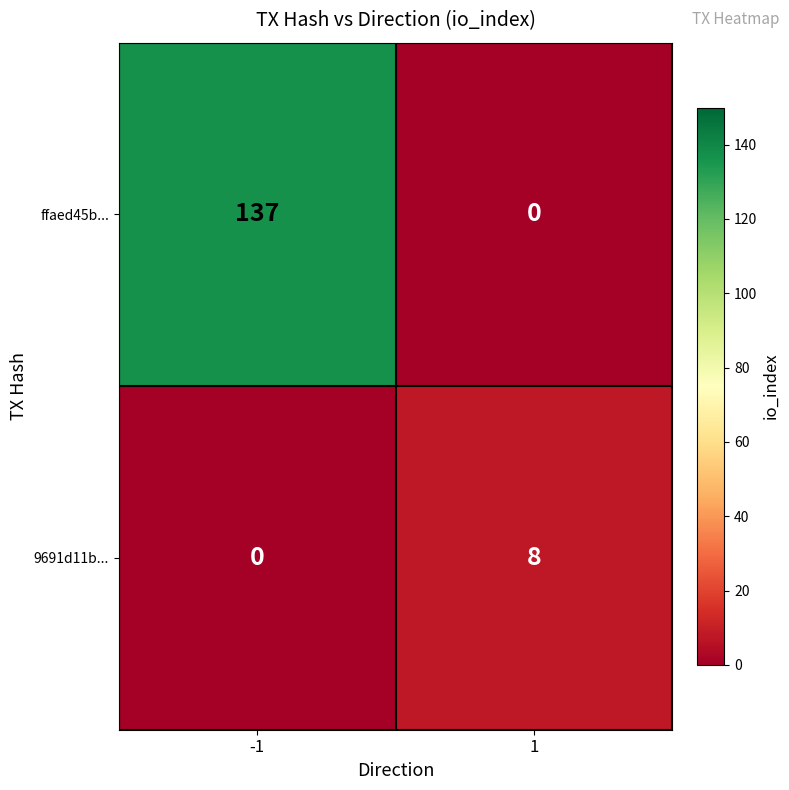

What is the difference between the ffaed45b... values at -1 and 1?

137